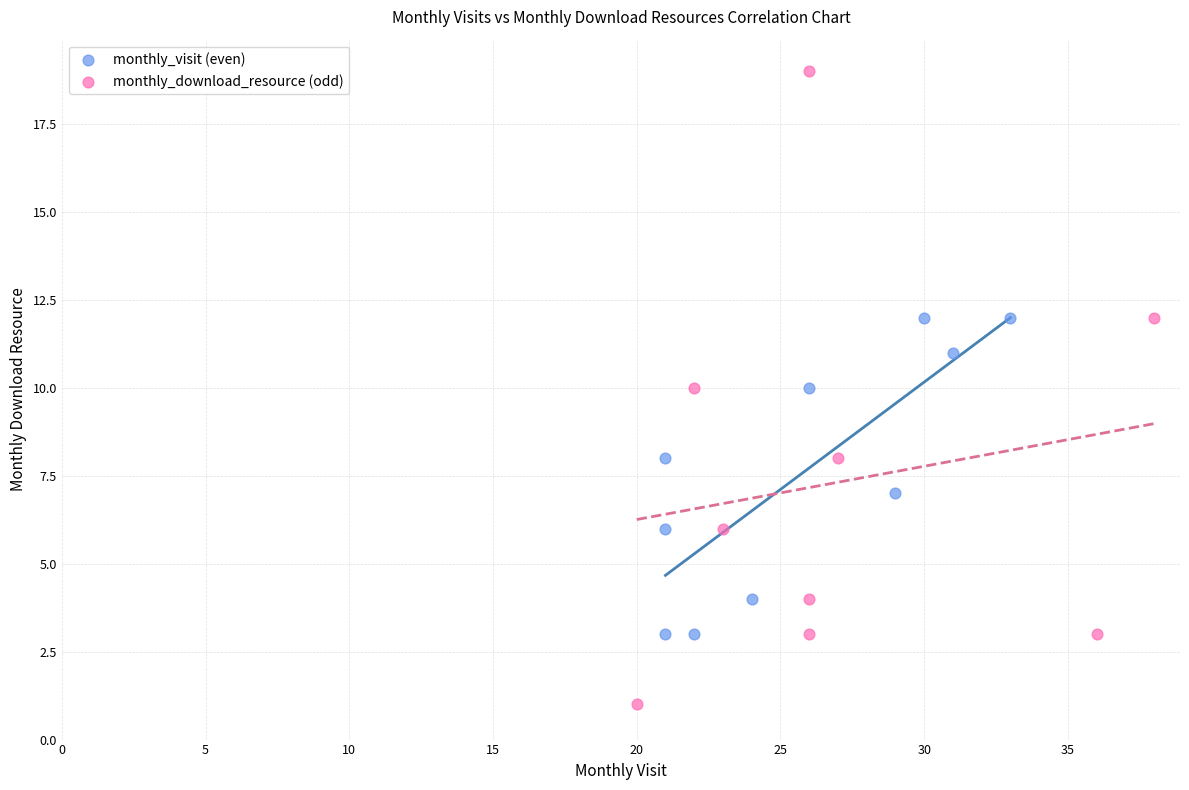

Which series contains the lowest Y value?

monthly_download_resource (odd)